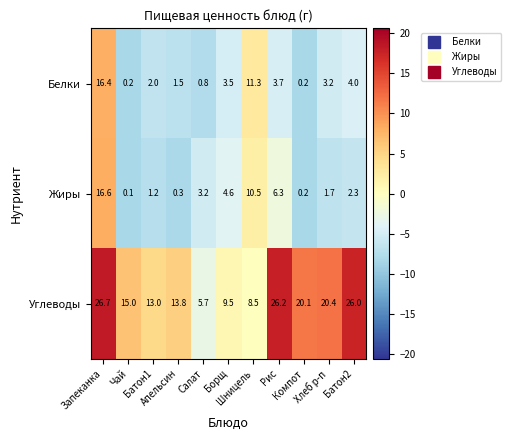

What is the average value of the Белки series?

4.3